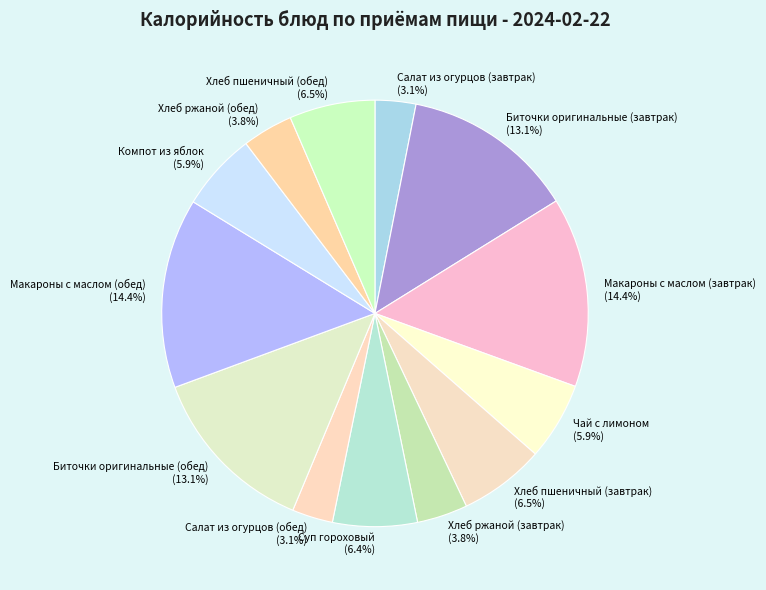

Approximately how many times larger is the value at Хлеб пшеничный (обед) compared to Макароны с маслом (завтрак)?

0.5